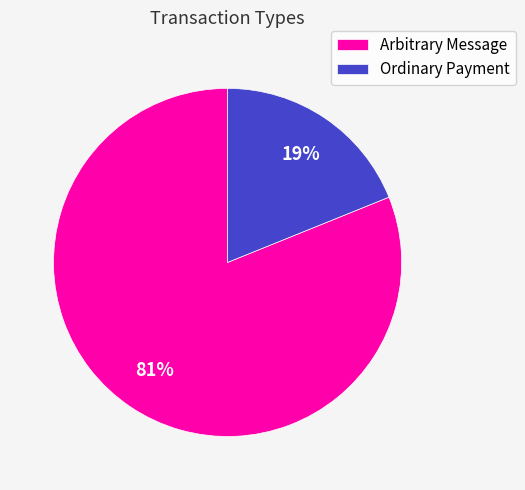

To the nearest percent, what is the combined percentage of Arbitrary Message and Ordinary Payment?

100%